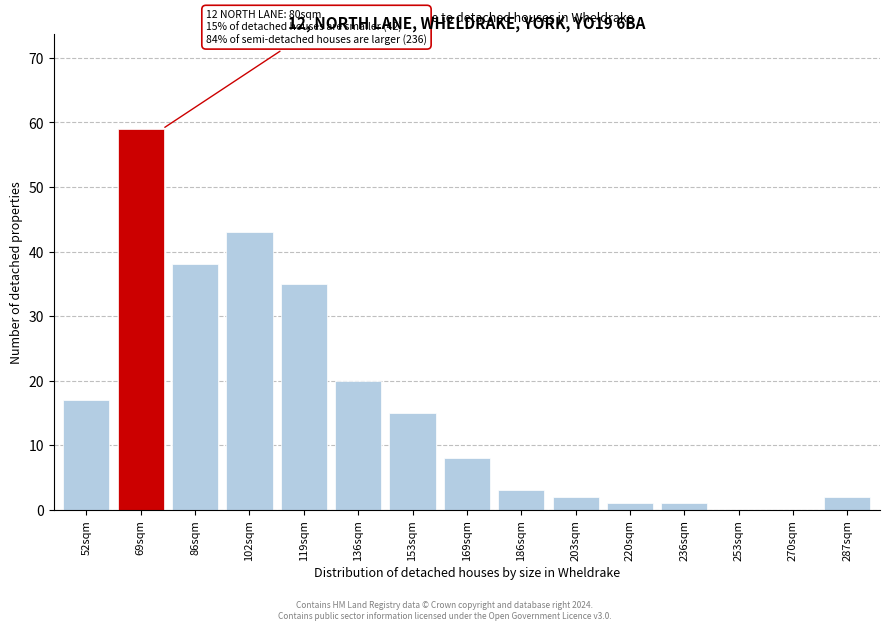

Reading right to left, what are all the values shown in this chart?

287sqm=2	270sqm=0	253sqm=0	236sqm=1	220sqm=1	203sqm=2	186sqm=3	169sqm=8	153sqm=15	136sqm=20	119sqm=35	102sqm=43	86sqm=38	69sqm=59	52sqm=17